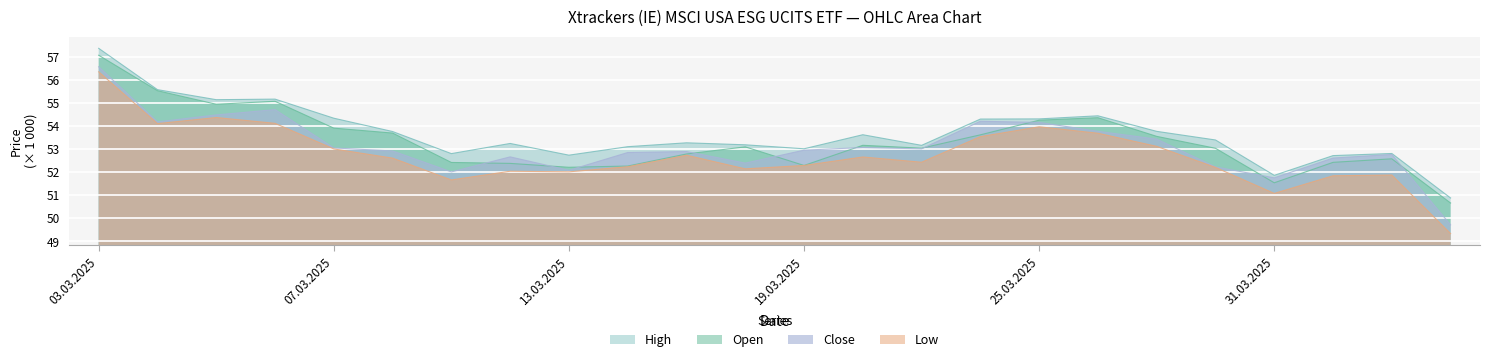

Reading left to right, extract all data points from this chart.

Open: 03.03.2025=57.1	04.03.2025=55.5	05.03.2025=54.9	06.03.2025=55.1	07.03.2025=53.9	10.03.2025=53.7	11.03.2025=52.4	12.03.2025=52.4	13.03.2025=52.2	14.03.2025=52.3	17.03.2025=52.8	18.03.2025=53.1	19.03.2025=52.3	20.03.2025=53.2	21.03.2025=53.0	24.03.2025=53.6	25.03.2025=54.3	26.03.2025=54.4	27.03.2025=53.6	28.03.2025=53.0	31.03.2025=51.5	01.04.2025=52.4	02.04.2025=52.6	03.04.2025=50.7
High: 03.03.2025=57.4	04.03.2025=55.6	05.03.2025=55.1	06.03.2025=55.2	07.03.2025=54.3	10.03.2025=53.8	11.03.2025=52.8	12.03.2025=53.2	13.03.2025=52.7	14.03.2025=53.1	17.03.2025=53.3	18.03.2025=53.2	19.03.2025=53.0	20.03.2025=53.6	21.03.2025=53.2	24.03.2025=54.3	25.03.2025=54.3	26.03.2025=54.4	27.03.2025=53.8	28.03.2025=53.4	31.03.2025=51.9	01.04.2025=52.7	02.04.2025=52.8	03.04.2025=50.9
Low: 03.03.2025=56.4	04.03.2025=54.1	05.03.2025=54.4	06.03.2025=54.1	07.03.2025=53.0	10.03.2025=52.6	11.03.2025=51.7	12.03.2025=52.0	13.03.2025=52.0	14.03.2025=52.2	17.03.2025=52.7	18.03.2025=52.1	19.03.2025=52.3	20.03.2025=52.7	21.03.2025=52.4	24.03.2025=53.5	25.03.2025=54.0	26.03.2025=53.7	27.03.2025=53.1	28.03.2025=52.2	31.03.2025=51.1	01.04.2025=51.8	02.04.2025=51.9	03.04.2025=49.3
Close: 03.03.2025=56.6	04.03.2025=54.2	05.03.2025=54.5	06.03.2025=54.7	07.03.2025=53.1	10.03.2025=52.9	11.03.2025=52.0	12.03.2025=52.7	13.03.2025=52.1	14.03.2025=52.9	17.03.2025=52.9	18.03.2025=52.4	19.03.2025=53.0	20.03.2025=53.1	21.03.2025=53.0	24.03.2025=54.2	25.03.2025=54.2	26.03.2025=53.8	27.03.2025=53.4	28.03.2025=52.2	31.03.2025=51.8	01.04.2025=52.6	02.04.2025=52.8	03.04.2025=49.7